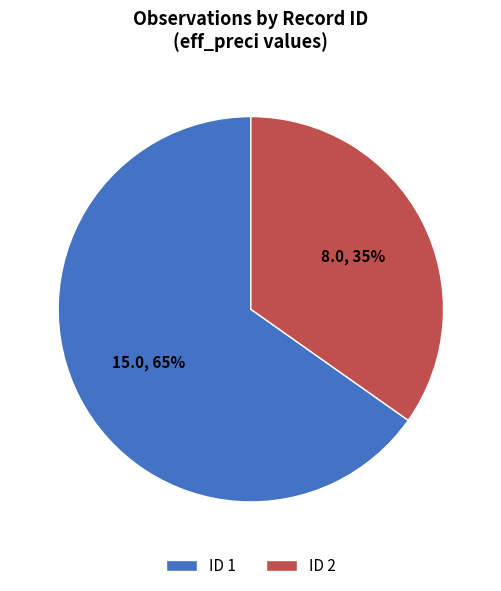

Which slice represents more than half of the pie?

ID 1